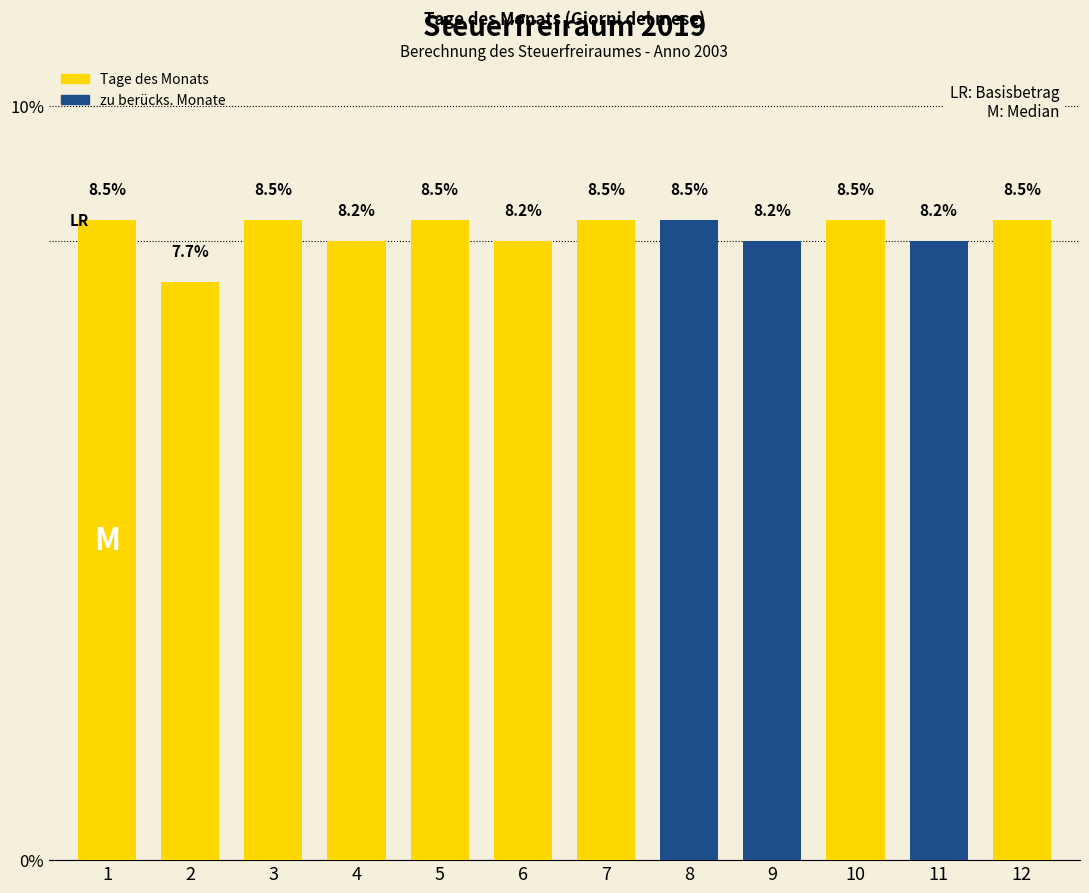

At which category does the chart reach its minimum across all series?

2